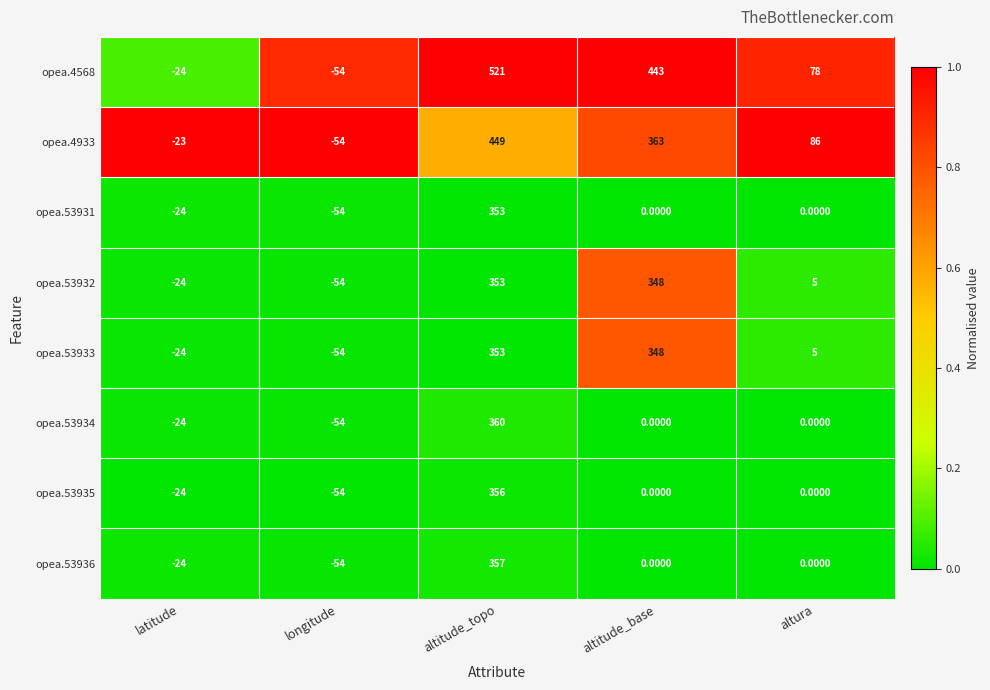

What is the sum of all opea.53932 values?

628